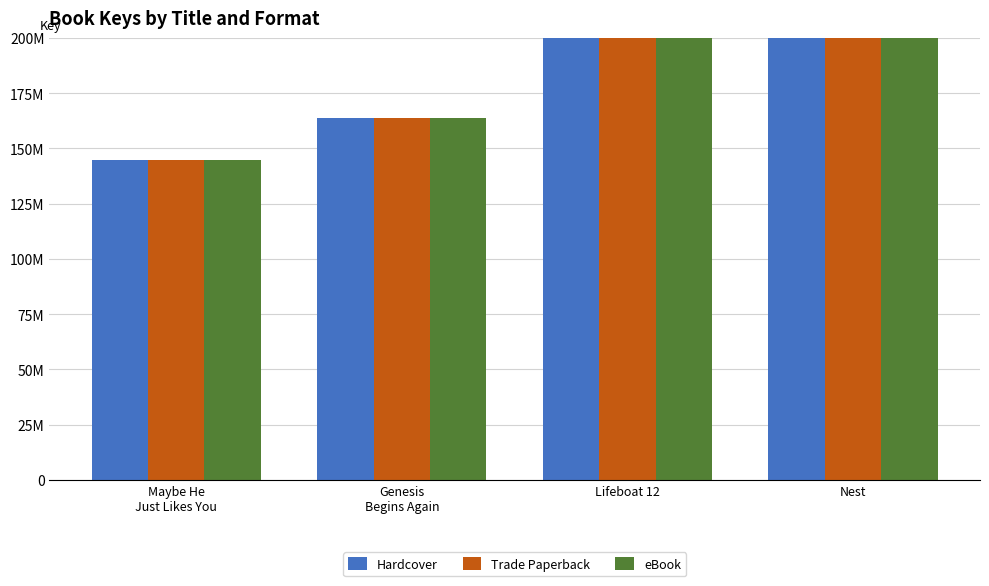

How many data points in eBook are less than 474828638?

2